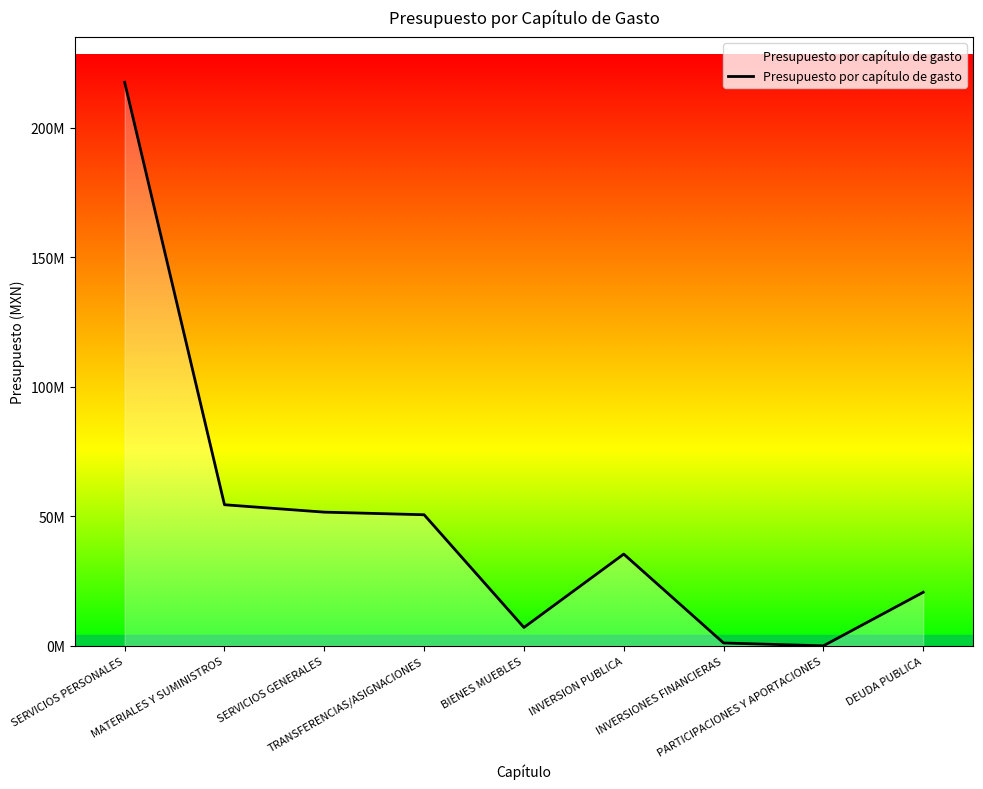

What is the difference between the values at MATERIALES Y SUMINISTROS and PARTICIPACIONES Y APORTACIONES?

54469059.3